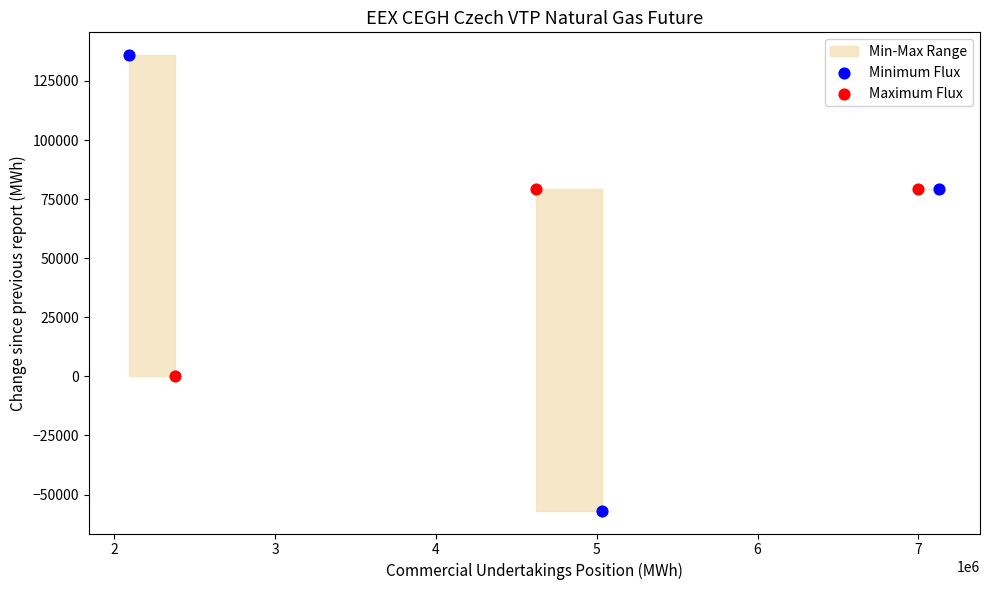

Which series reaches the minimum Y coordinate?

Minimum Flux